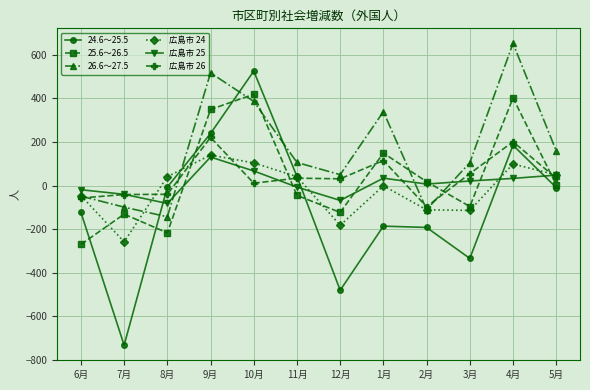

At which category does the chart reach its peak across all series?

4月